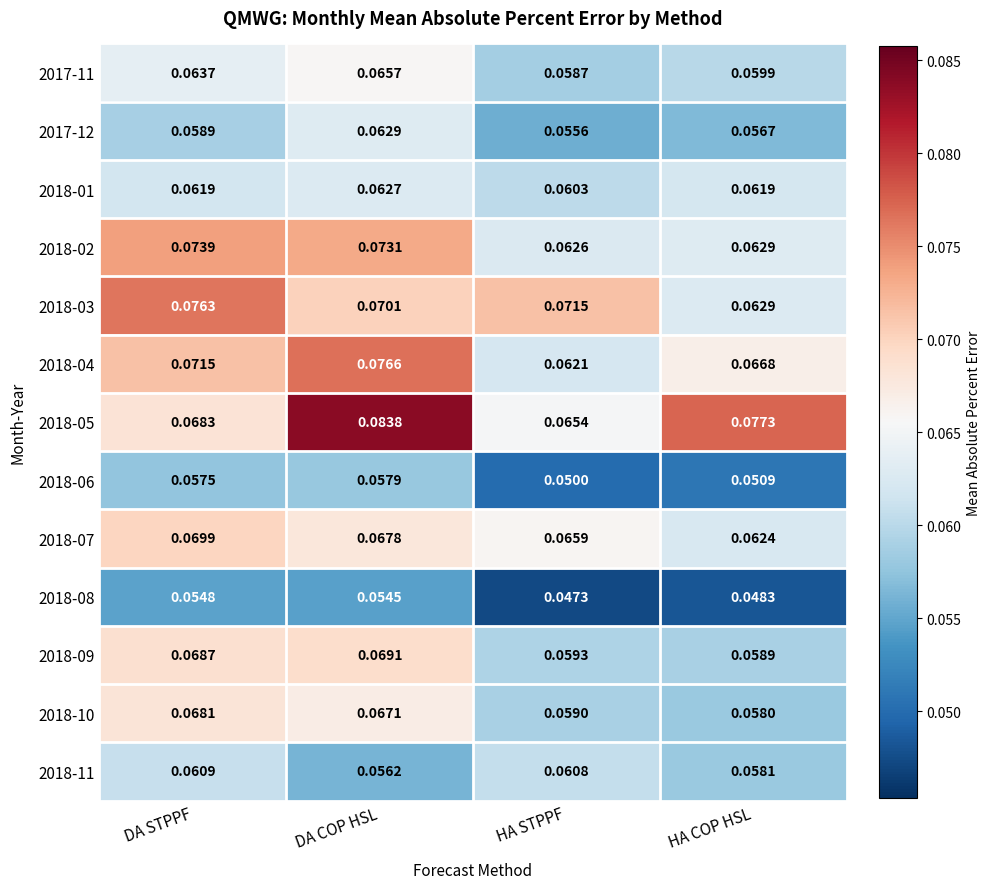

Which series has the largest range (max minus min)?

2018-05